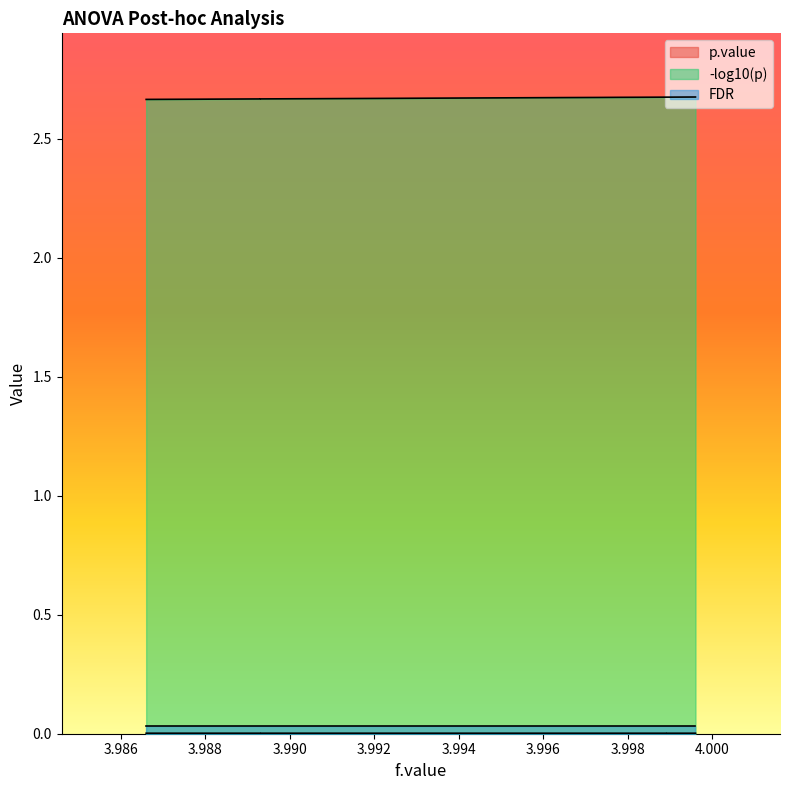

What position from the left is 3.994?

6